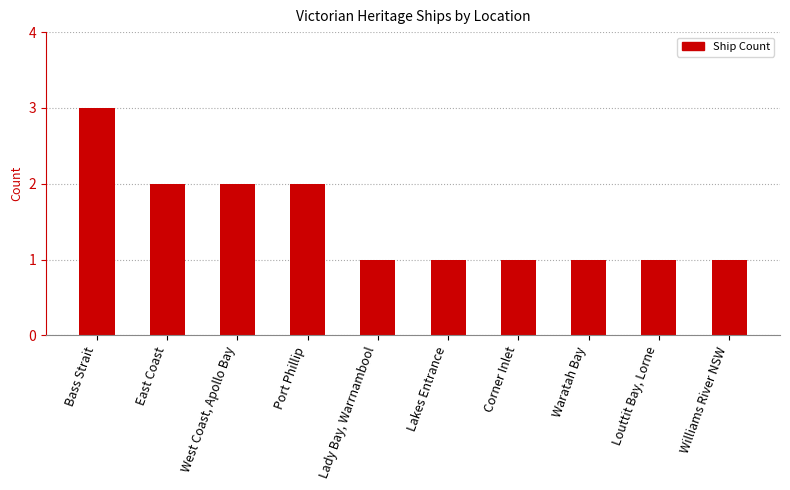

What is the value of the 10th bar from the left?

1